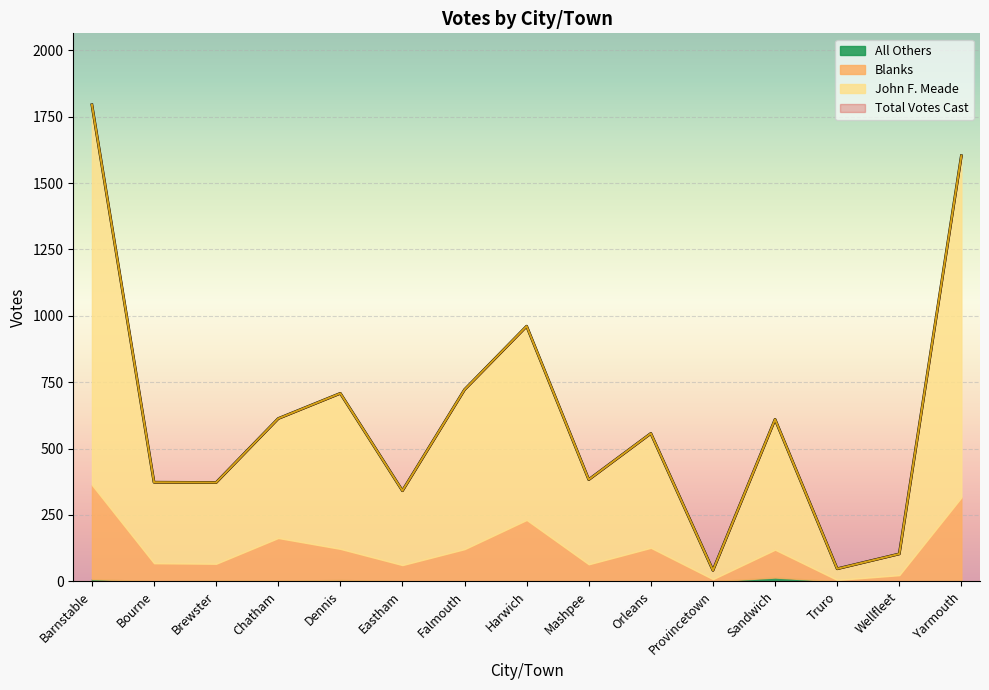

What is the total value across all series at Wellfleet?

206